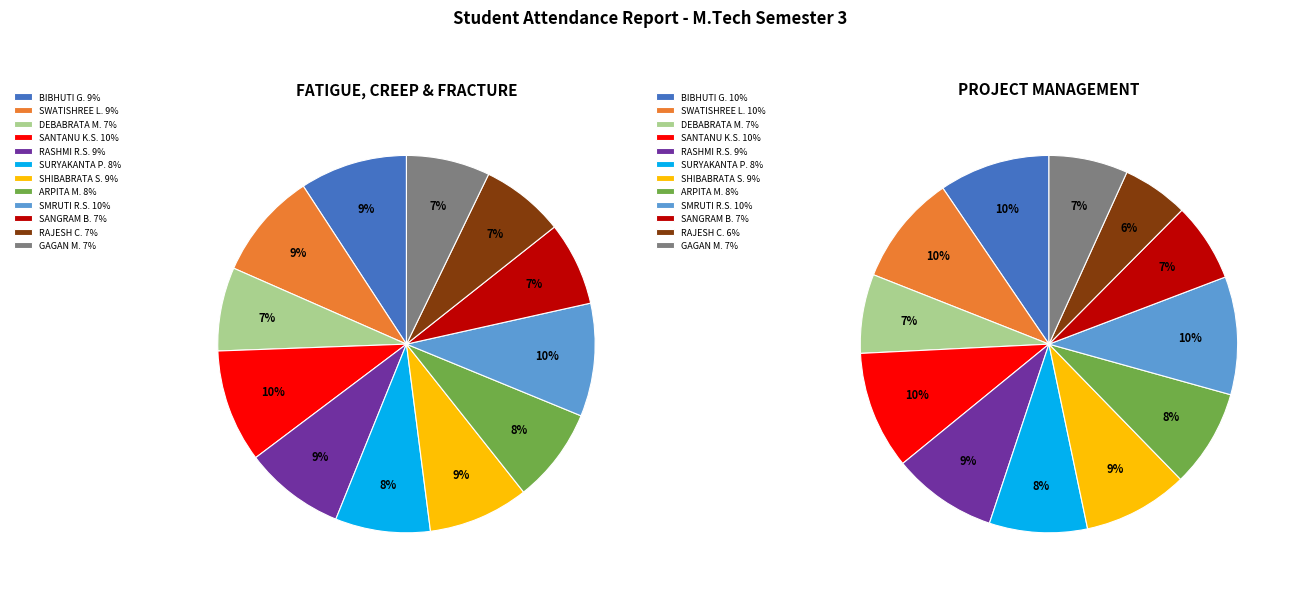

To the nearest percent, what is the combined percentage of SHIBABRATA SWAIN and SWATISHREE LENKA?

18%